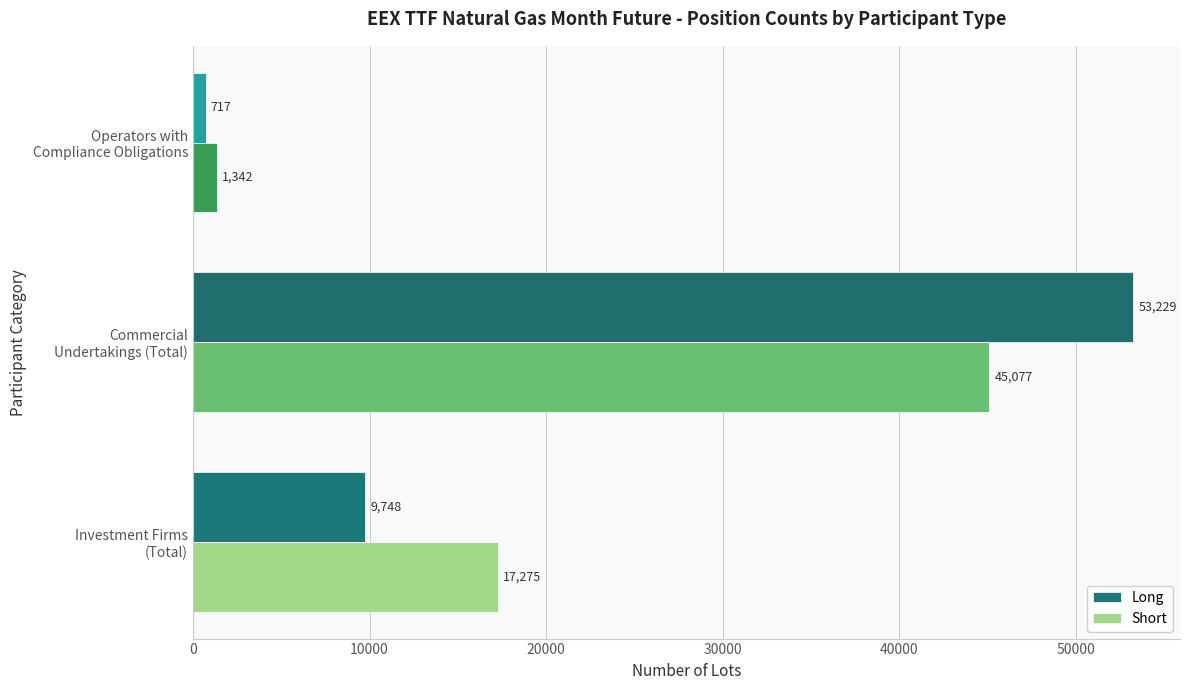

What is the difference between the maximum and minimum values in the Short series?

43735